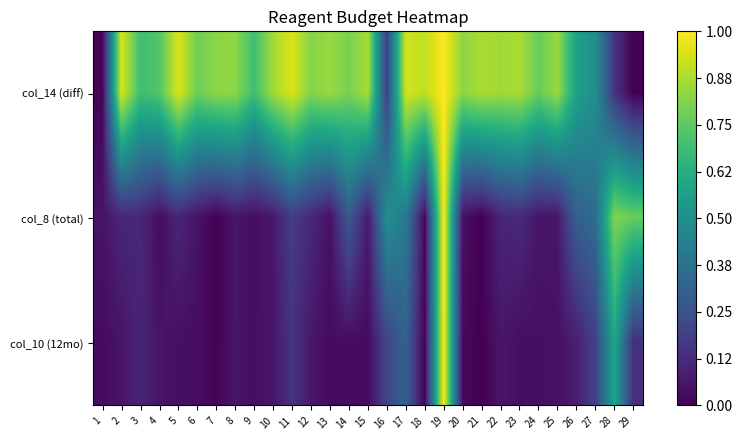

Which series has the largest range (max minus min)?

col_14 (diff)